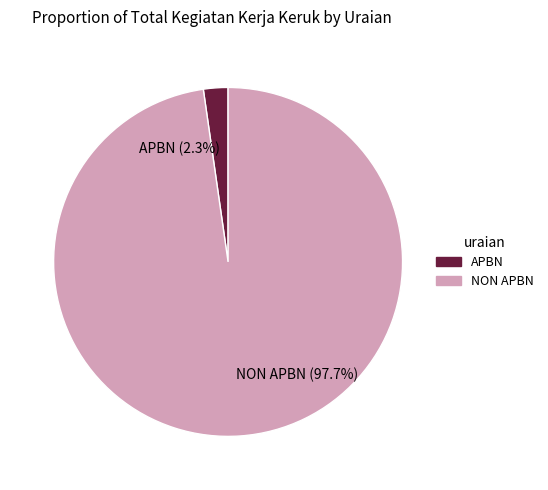

Between NON APBN (97.7%) and APBN (2.3%), which is larger?

NON APBN (97.7%)